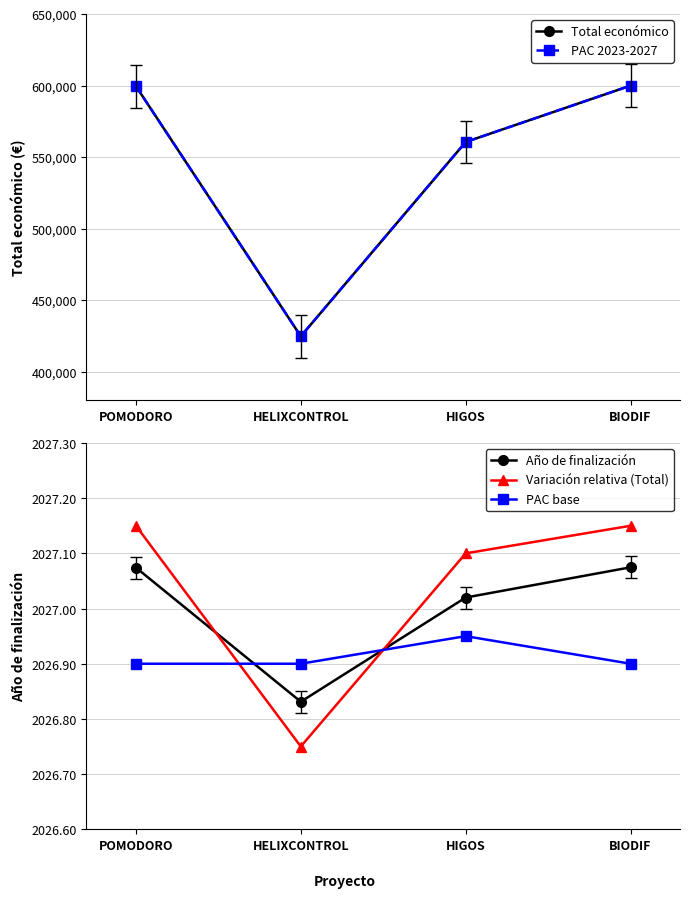

At which category is the sum across all series the highest?

BIODIF